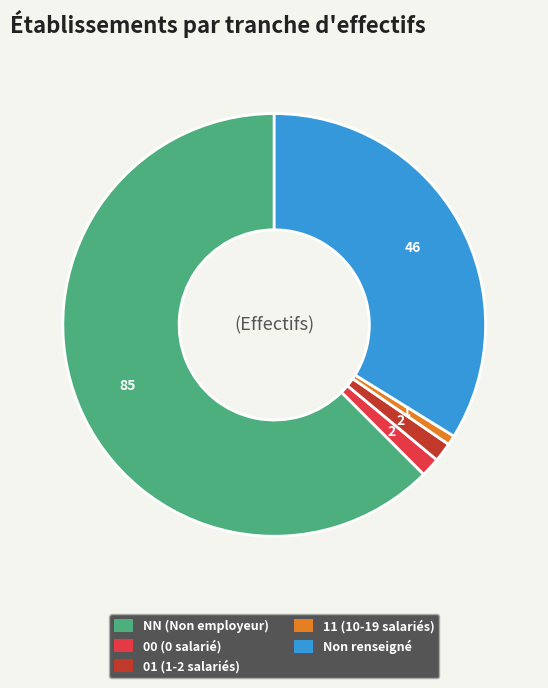

Is there a majority slice in this chart?

Yes